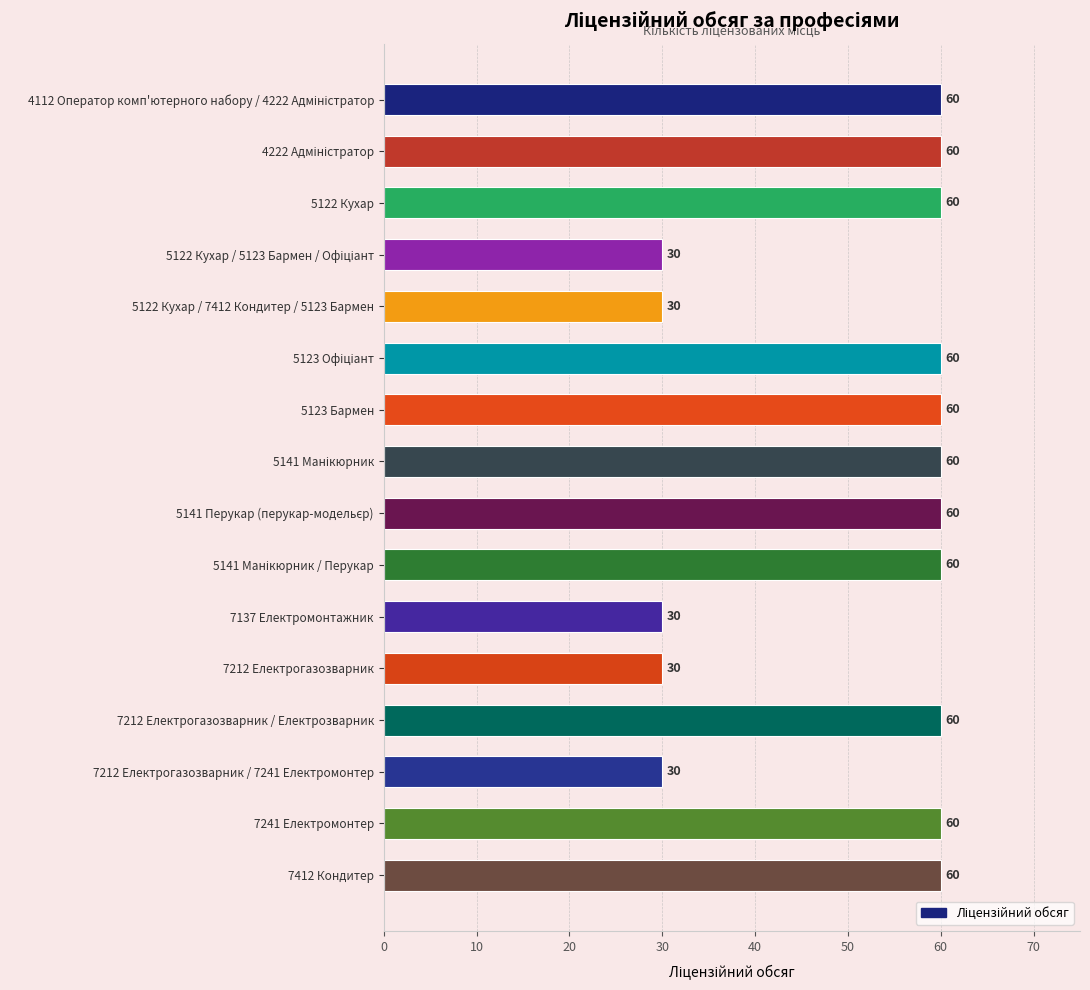

What is the average value?

51